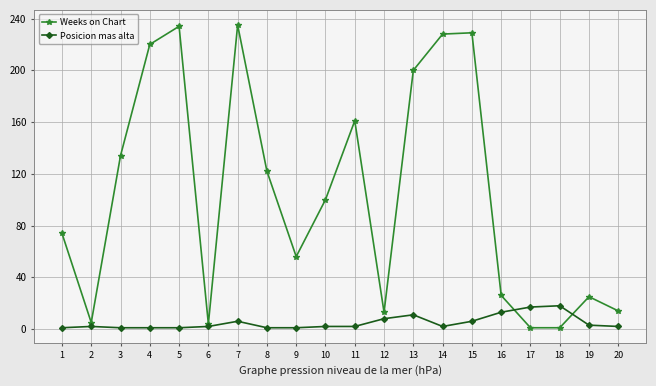

Which series has the largest range (max minus min)?

Weeks on Chart